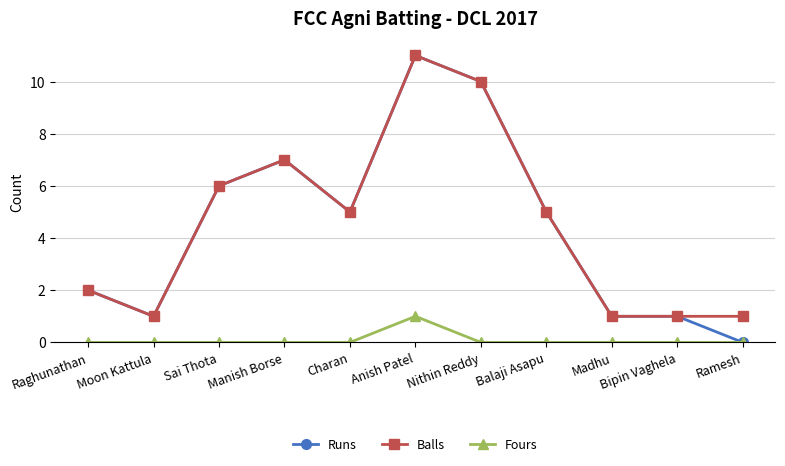

True or false: Fours and Balls intersect in this chart.

False